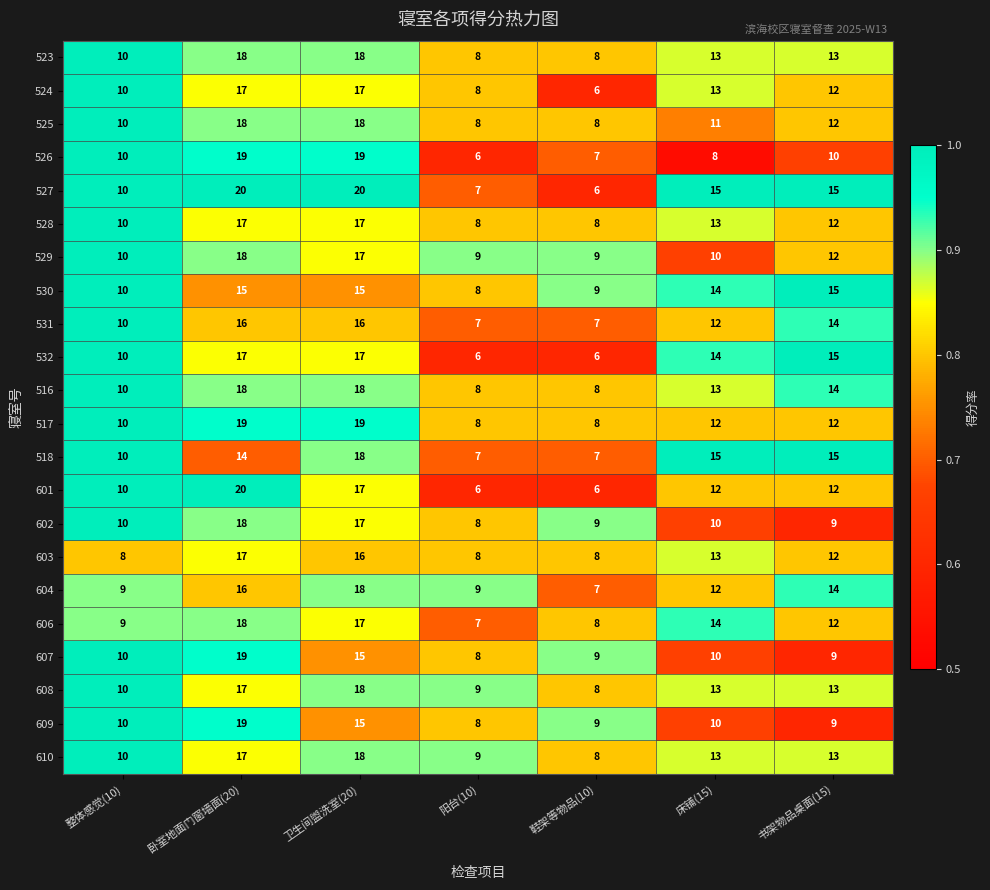

What is the total value across all series at 书架物品桌面(15)?

274